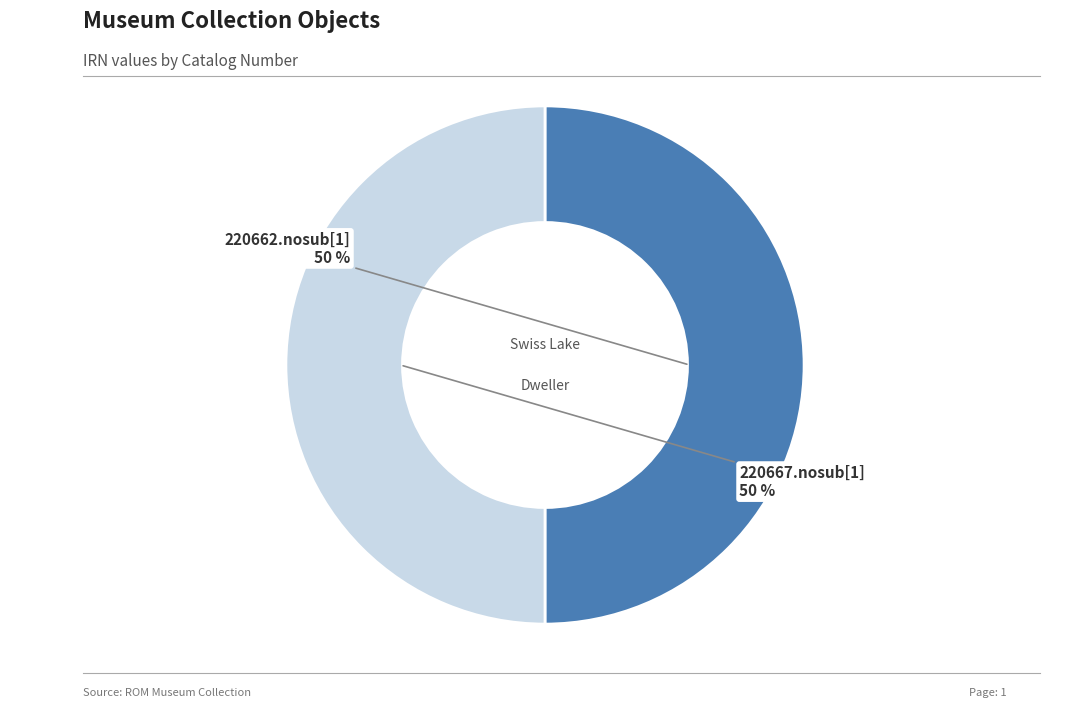

To the nearest percent, what is the average slice percentage?

50%